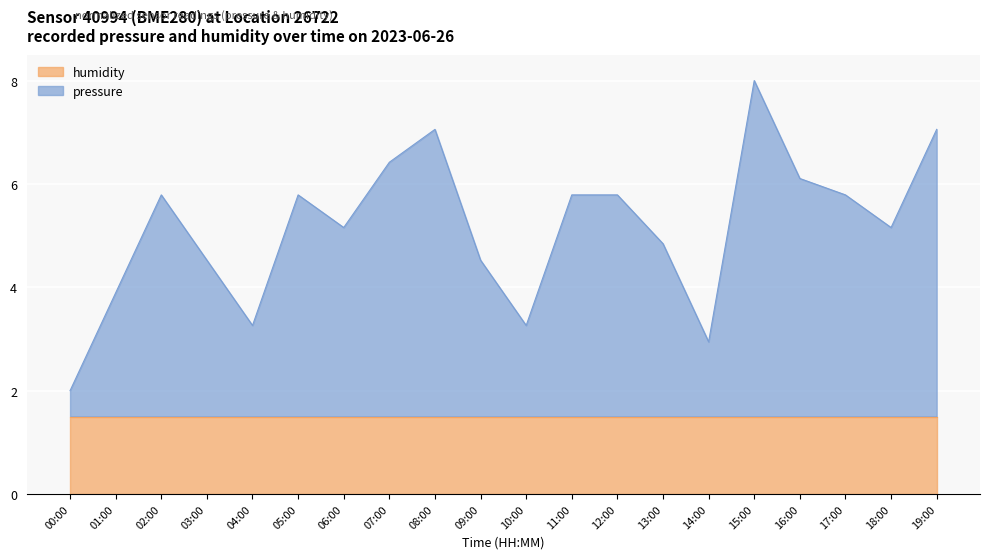

At which label does the data first exceed 5?

02:00